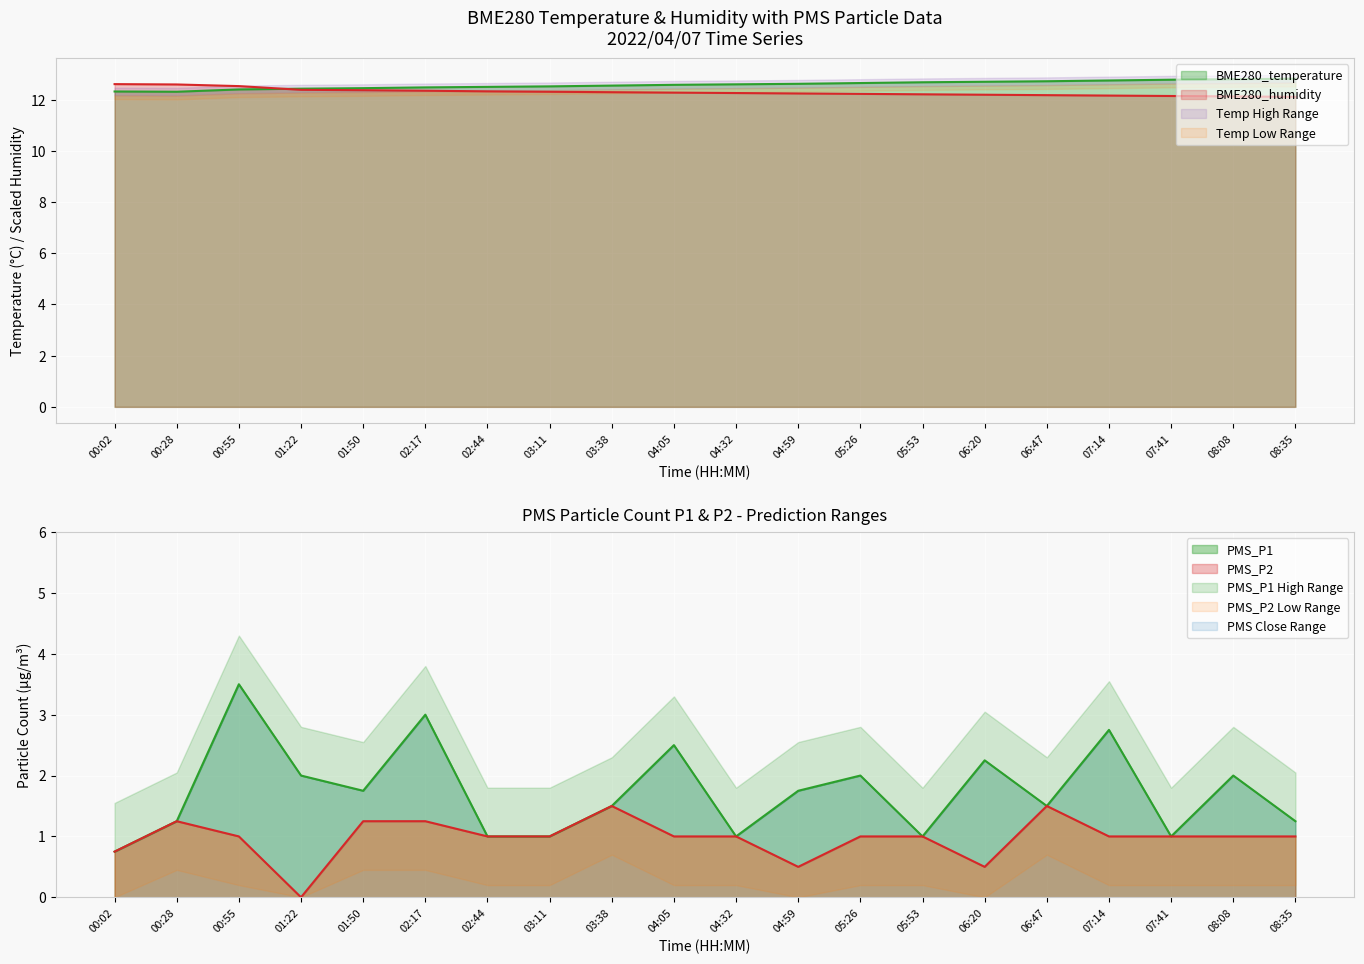

Rank the series by their maximum value, from lowest to highest.

PMS_P2, PMS_P1, BME280_humidity, BME280_temperature